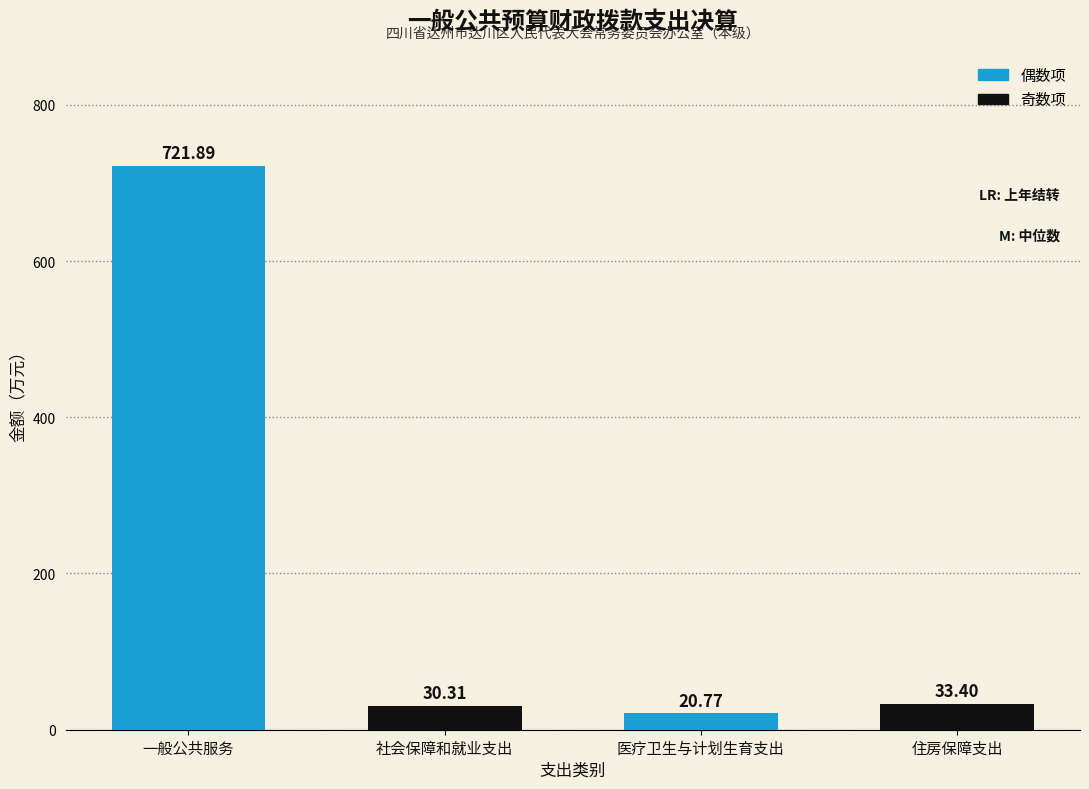

At which label is the value closest to 371?

住房保障支出